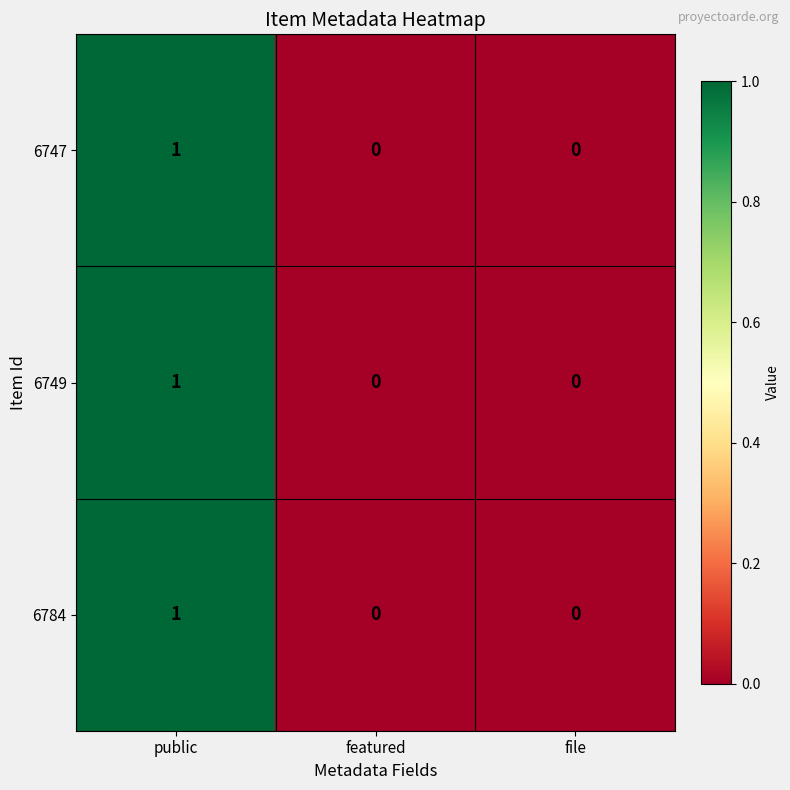

At which label does 6747 reach its peak?

public